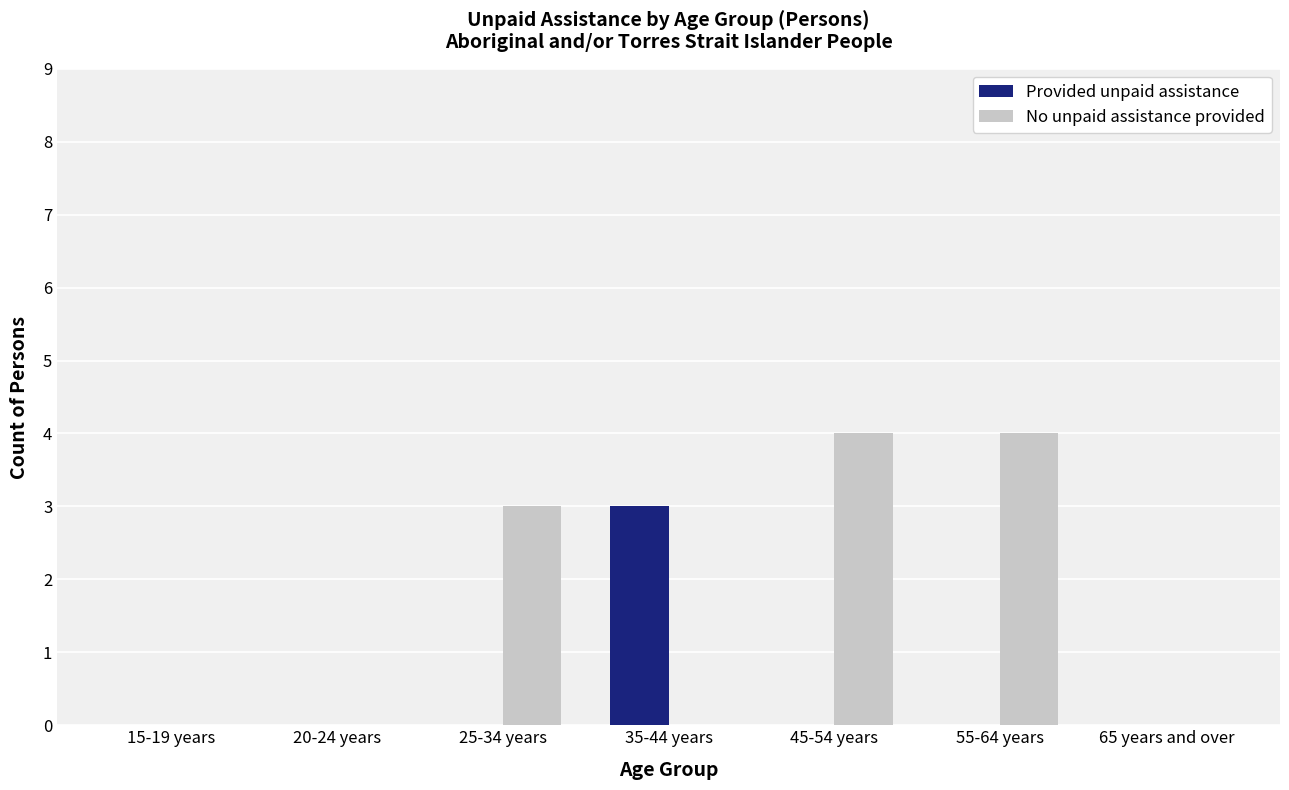

Is the value of No unpaid assistance provided at 45-54 years greater than the value of Provided unpaid assistance at 45-54 years?

Yes